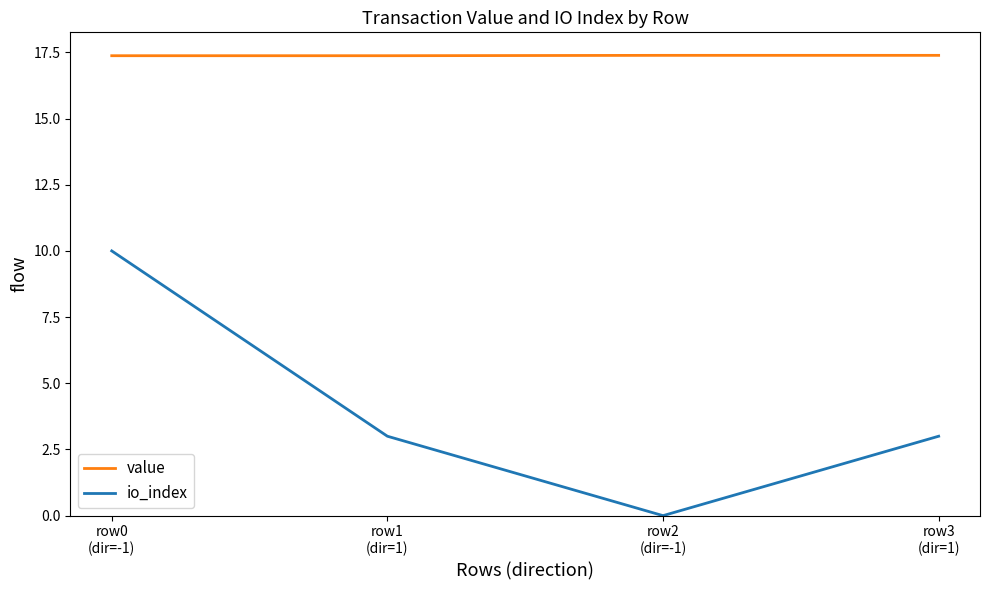

Which category has the lowest value across all series?

row2
(dir=-1)